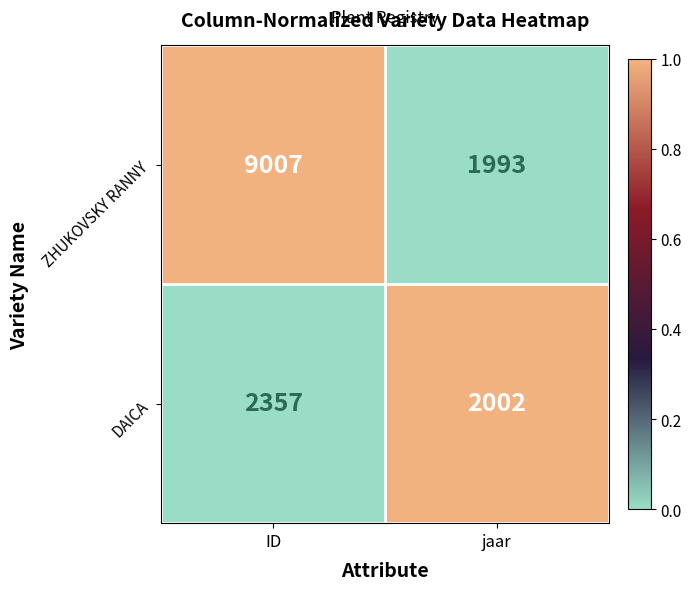

The ZHUKOVSKY RANNY series shows 9007 at ID. True or false?

True